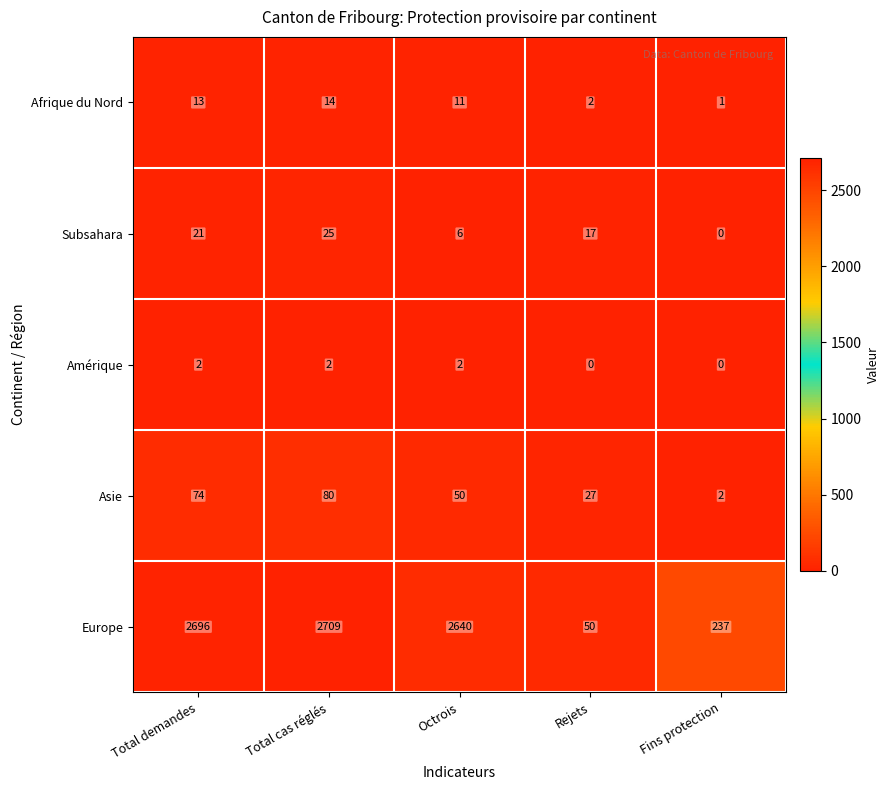

At how many categories does at least one series exceed 296?

3